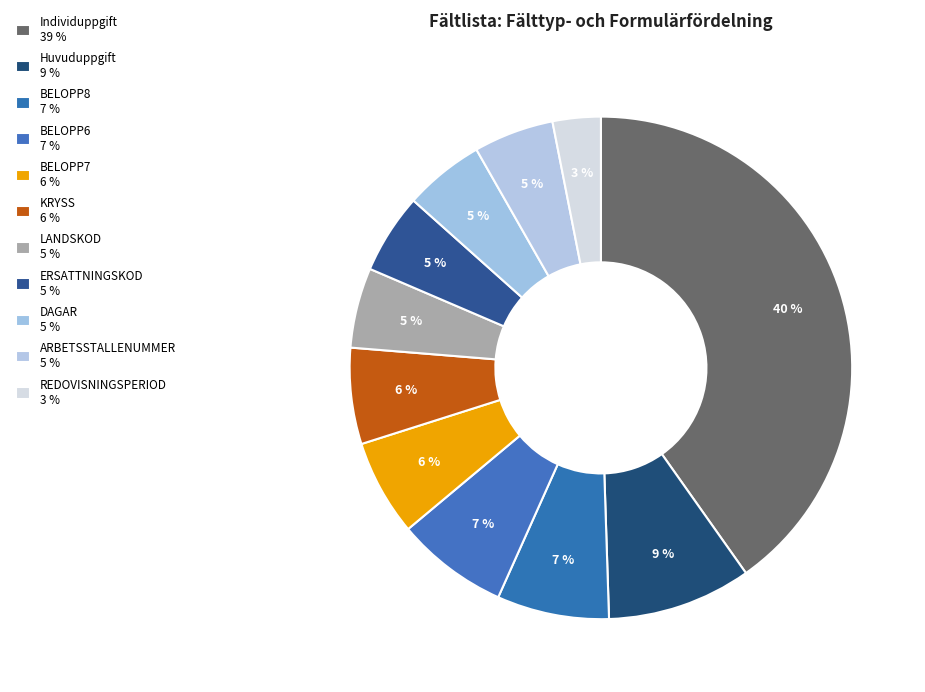

The ERSATTNINGSKOD slice represents 5% of the pie. True or false?

True